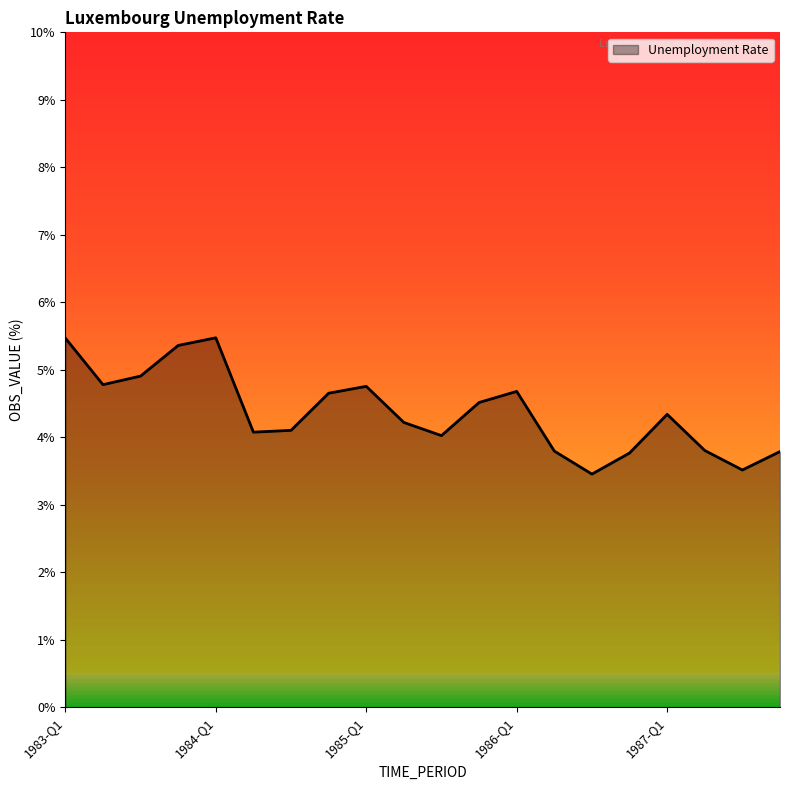

What is the maximum value shown in the chart?

5.5